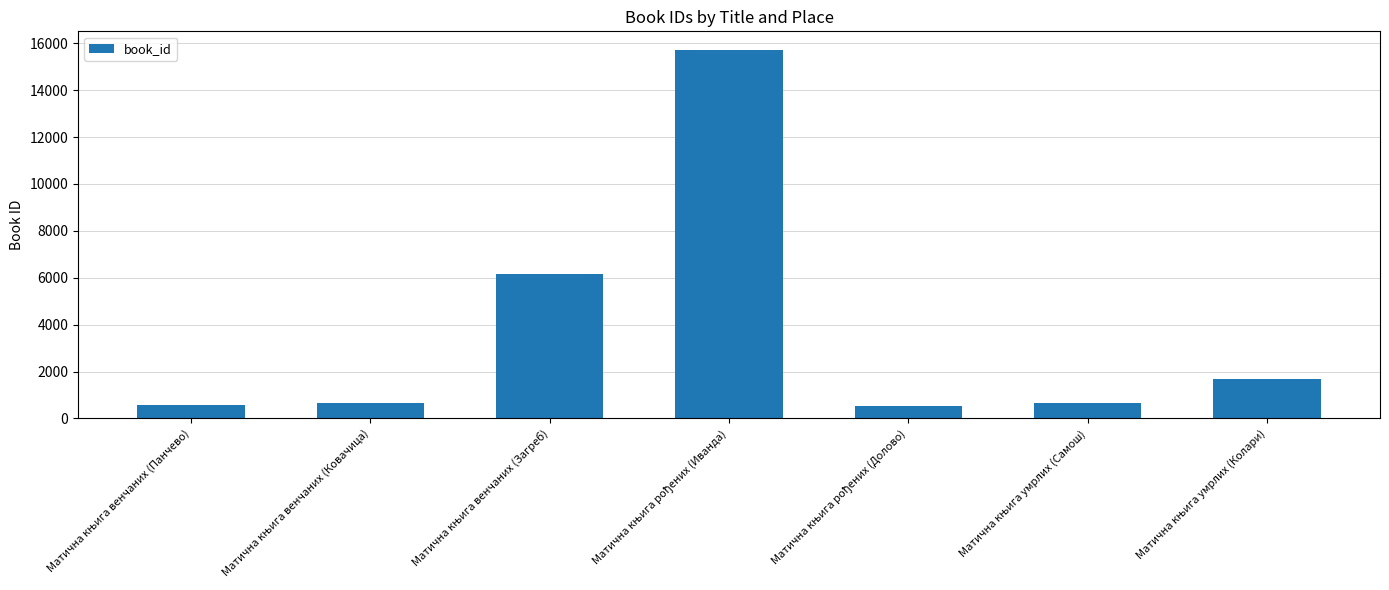

What is the smallest value displayed?

510